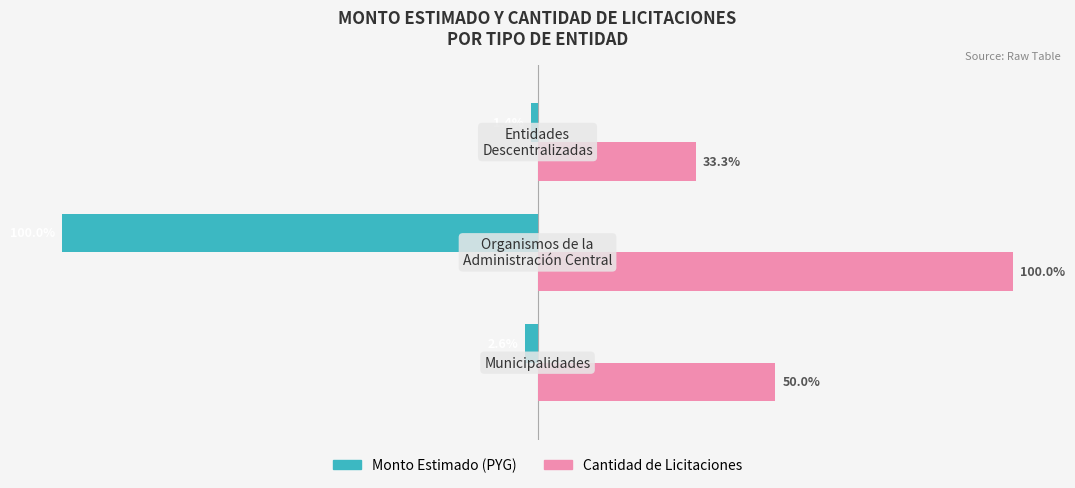

Which series has the widest spread of values?

Monto Estimado (PYG)